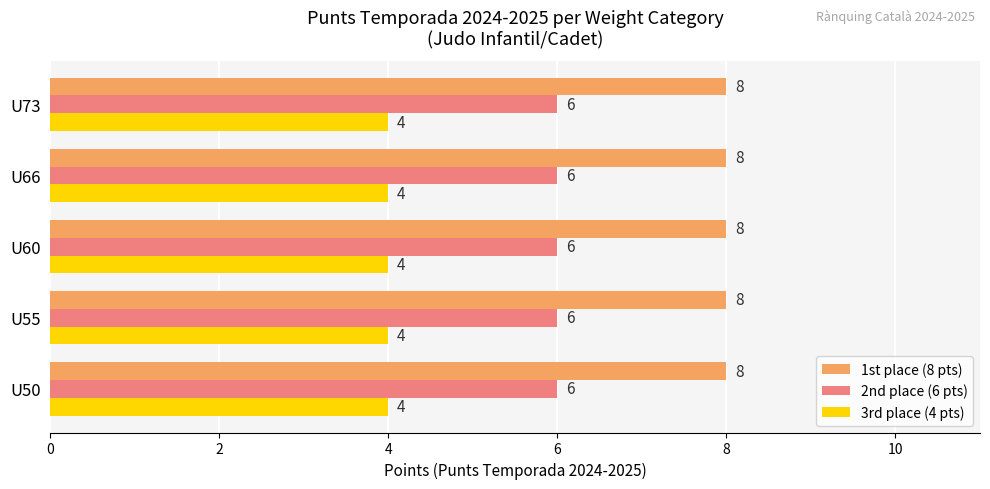

What is the highest value of the 1st place (8 pts) series?

8